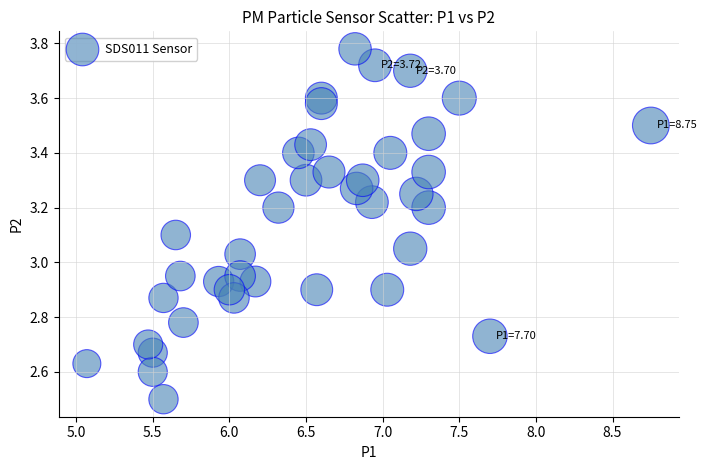

What is the range of Y values (max minus min)?

1.3